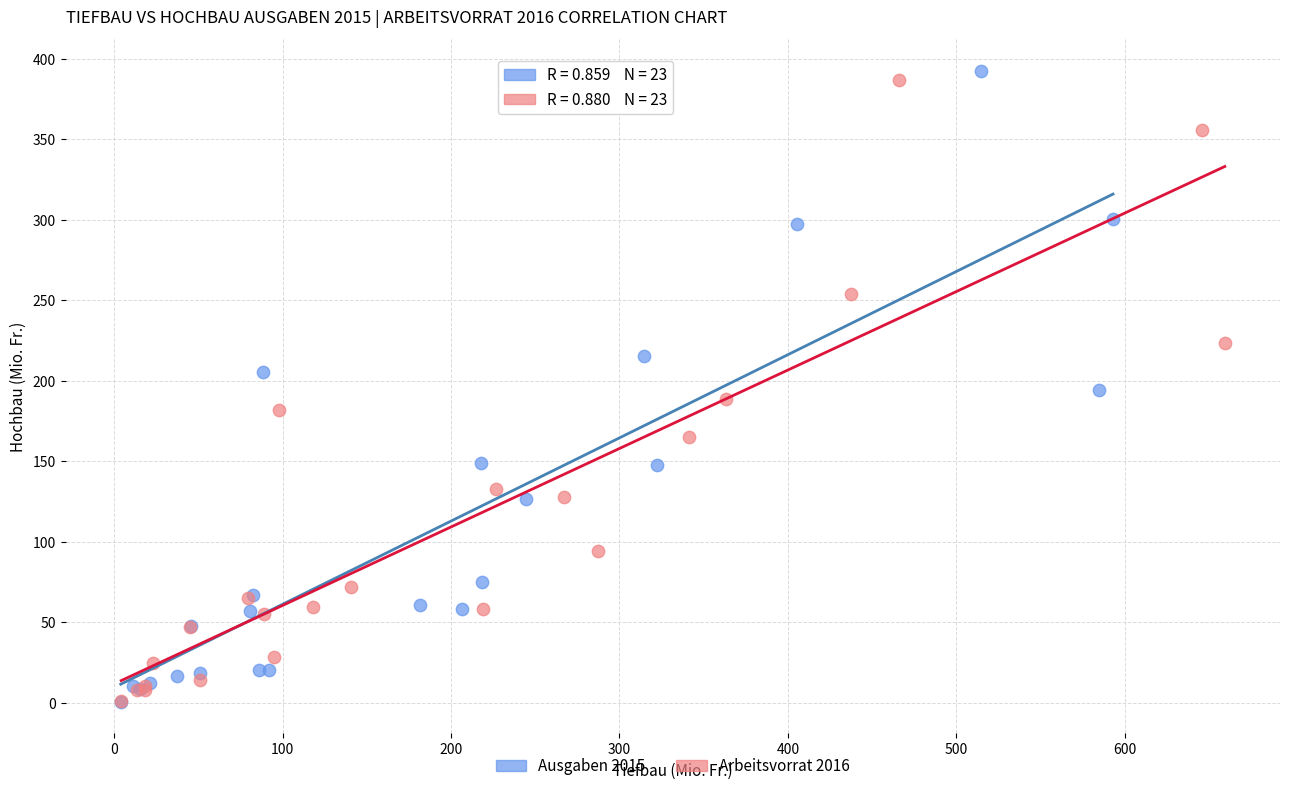

What are all the series names shown in the legend?

Ausgaben 2015, Arbeitsvorrat 2016